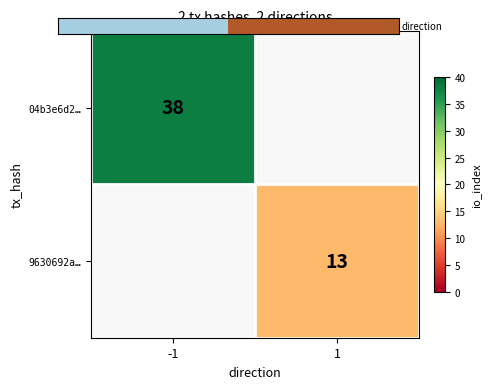

How many series are shown in this chart?

2